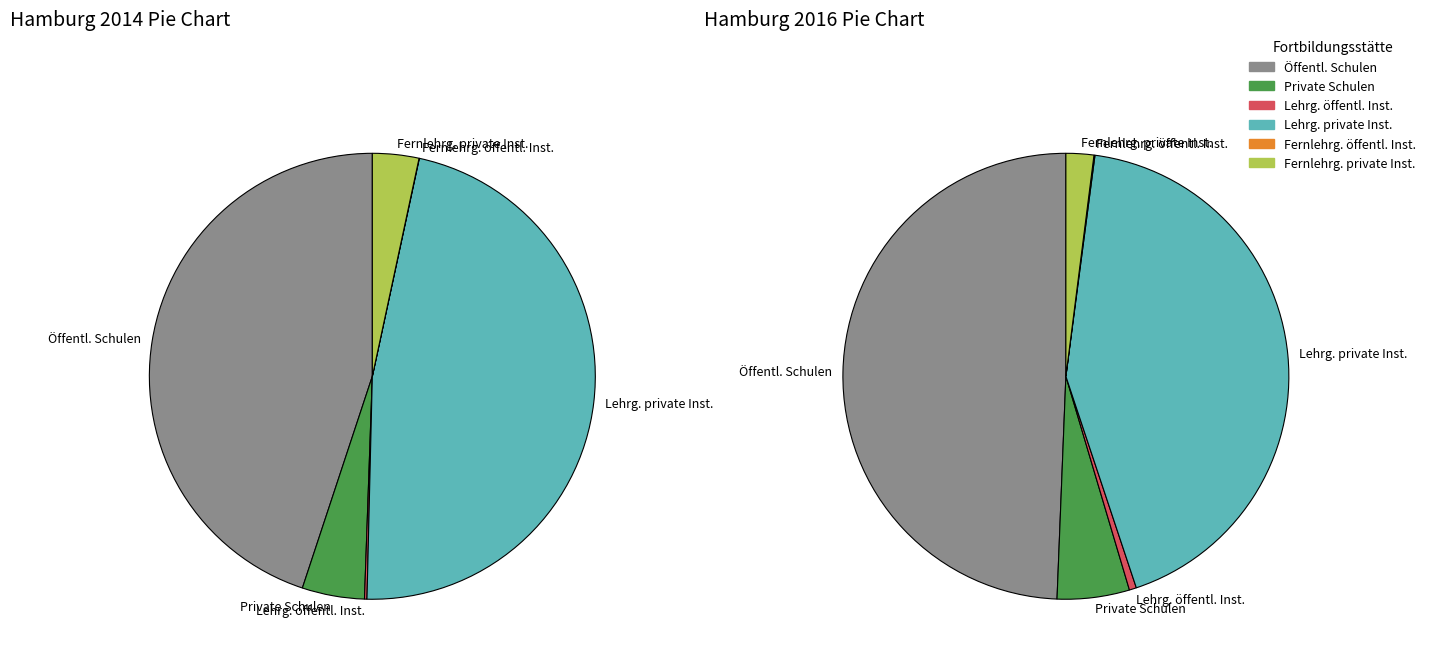

What is the spread (max minus min) of values at Fernlehrgang an privaten Instituten?

137.5